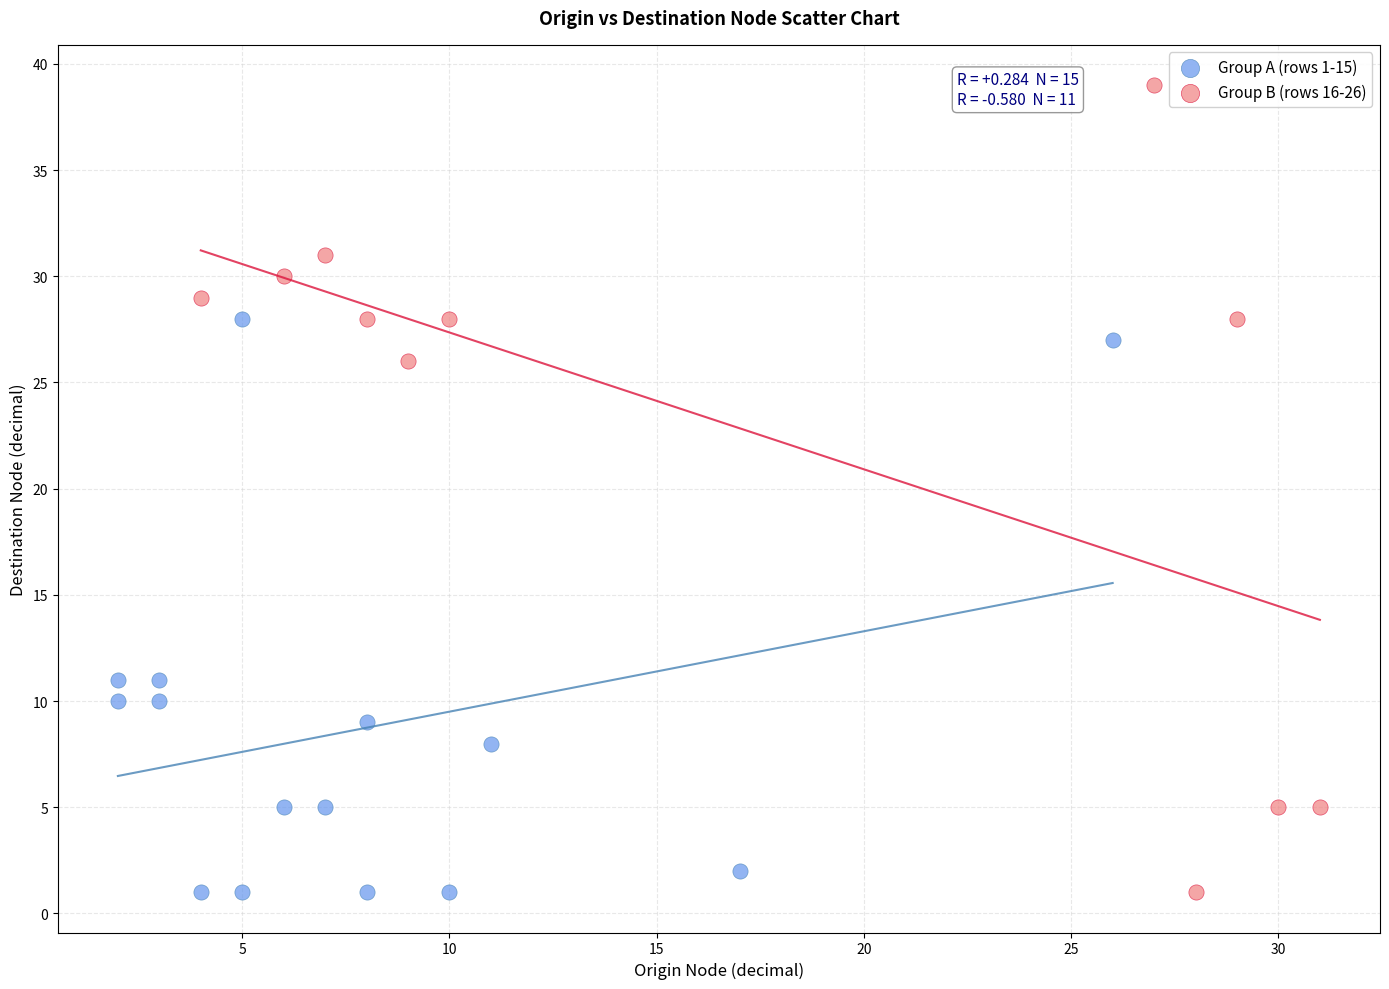

Which series has the widest spread of Y values?

Group B (rows 16-26)